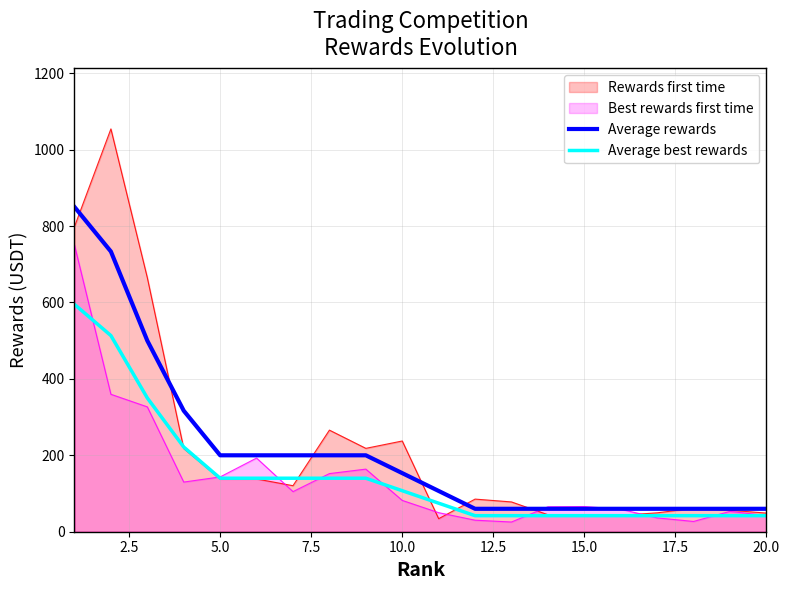

How many series are shown in this chart?

4